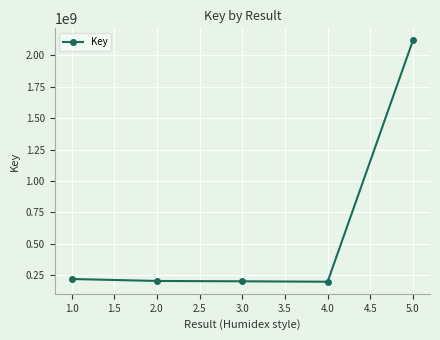

Where does the data first go above 205456148?

1.0